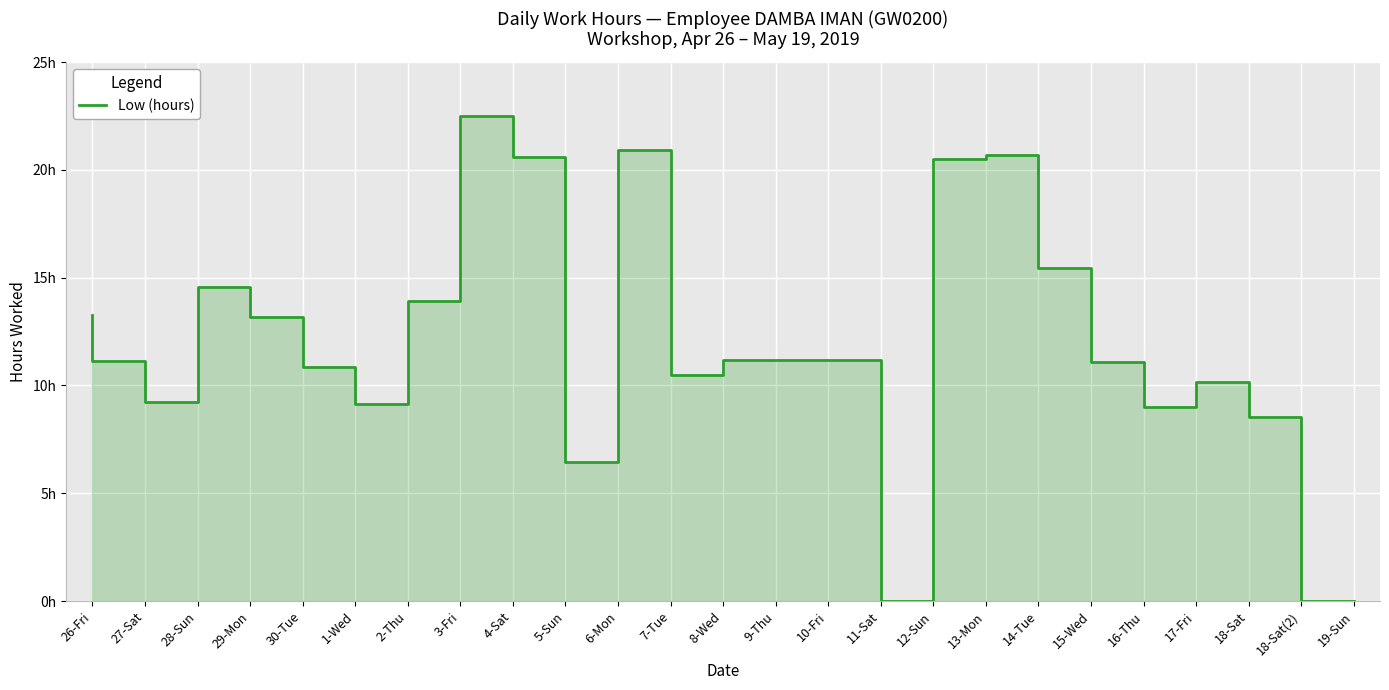

What is the difference between the values at 29-Mon and 6-Mon?

8.1